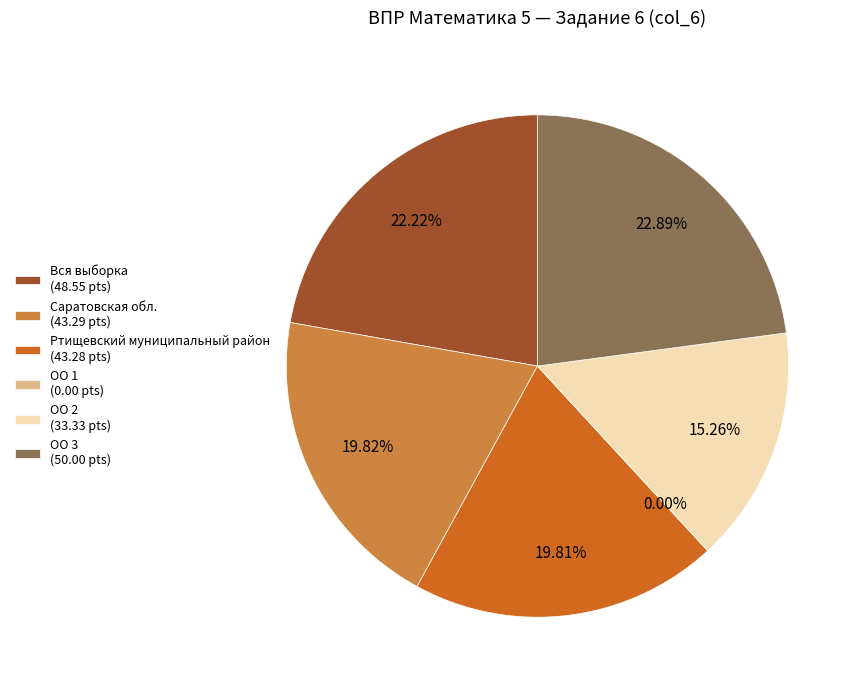

What is the total percentage of Вся выборка and Ртищевский муниципальный район?

42.0%